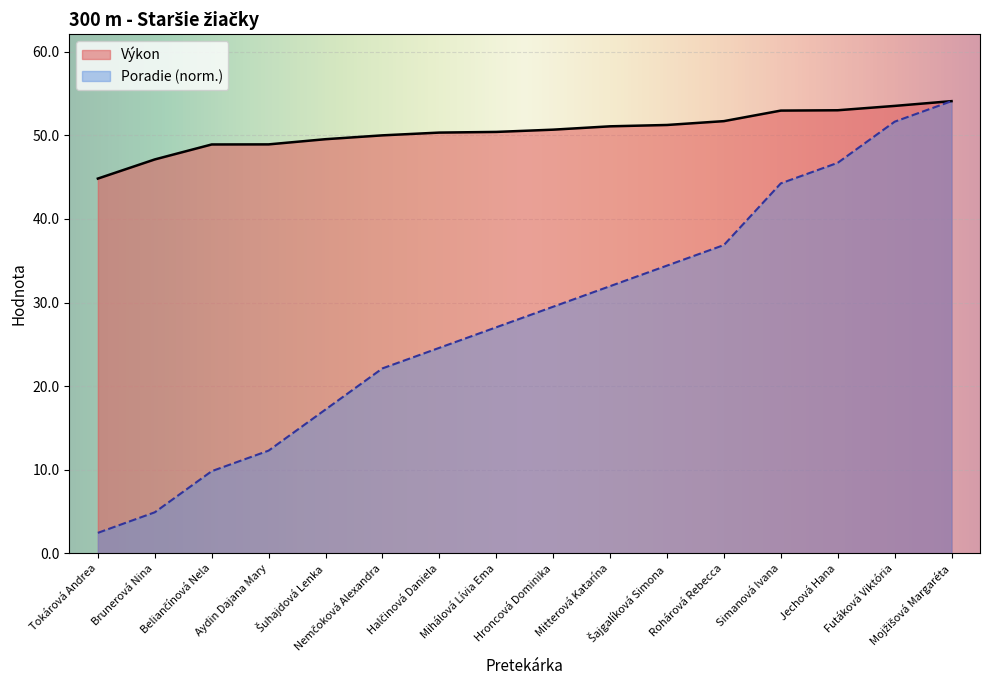

List the labels in order of Výkon value, largest first.

Mojžišová Margaréta, Futáková Viktória, Jechová Hana, Simanová Ivana, Rohárová Rebecca, Šajgalíková Simona, Mitterová Katarína, Hroncová Dominika, Mihálová Lívia Ema, Halčinová Daniela, Nemčoková Alexandra, Šuhajdová Lenka, Aydin Dajana Mary, Beliančínová Nela, Brunerová Nina, Tokárová Andrea